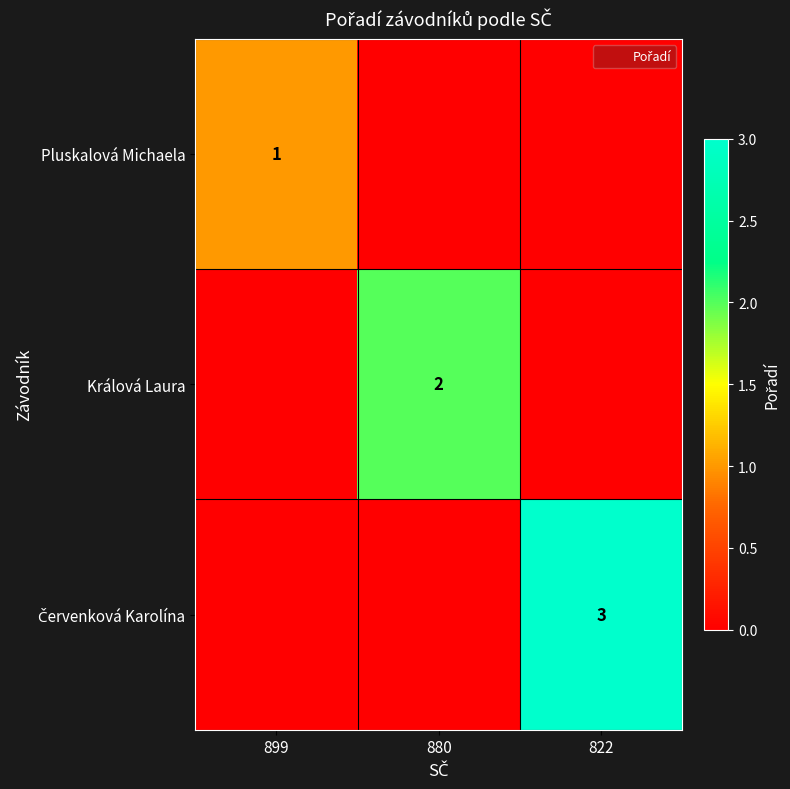

At which label is Pluskalová Michaela closest to 0?

880